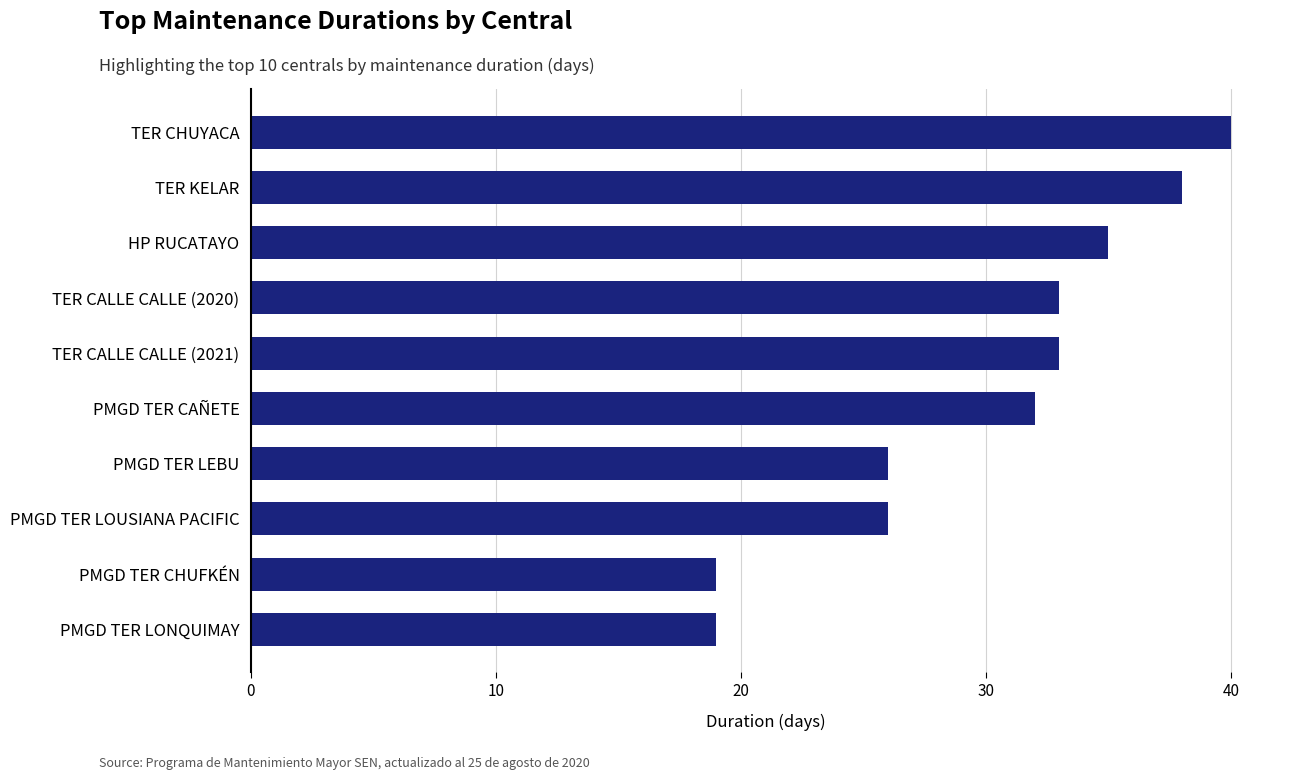

How many distinct data groups are displayed?

1